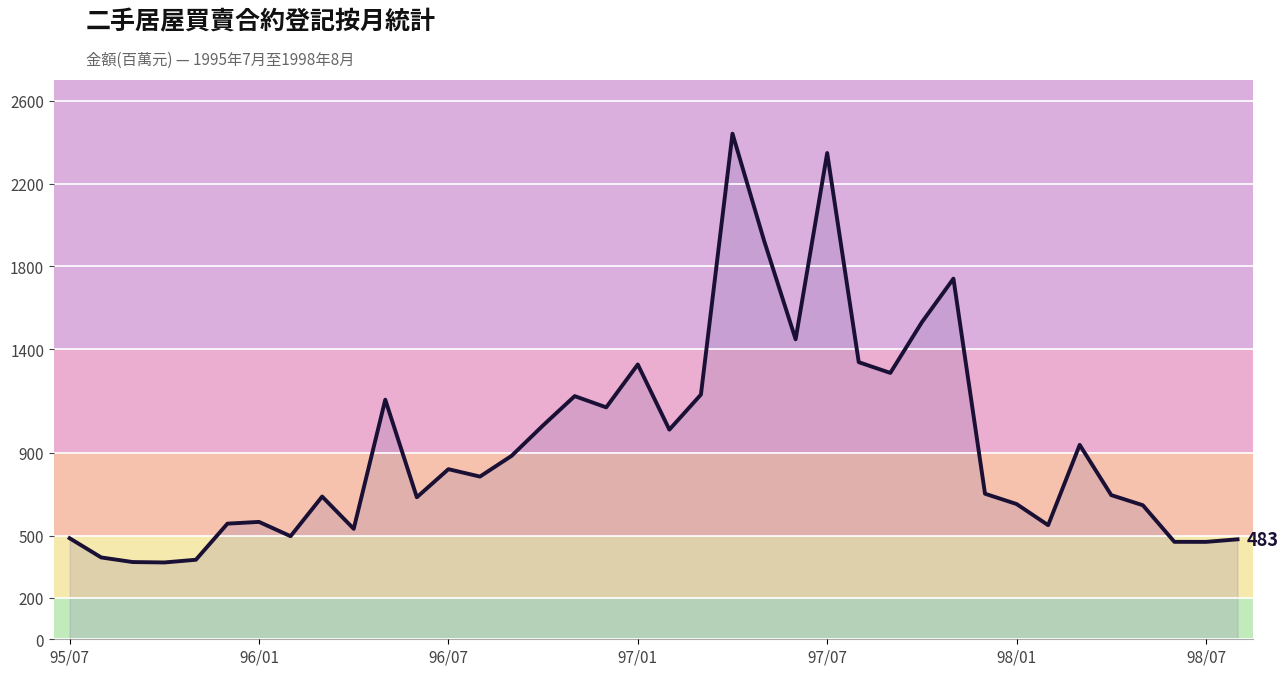

What is the difference between the maximum and minimum values?

2070.1